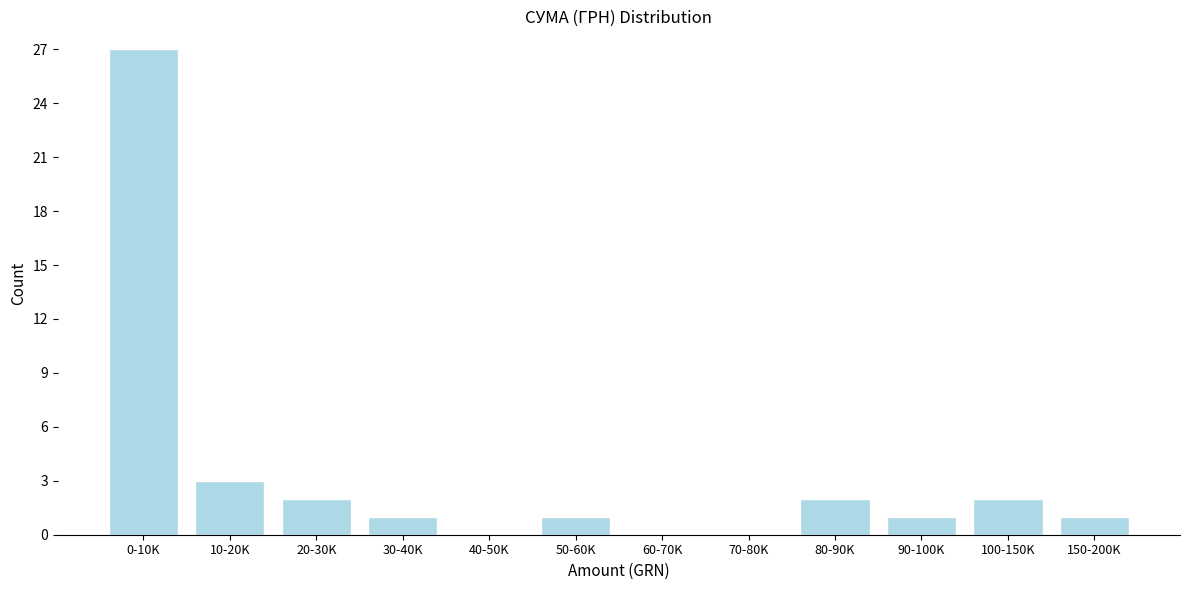

Reading left to right, extract all data points from this chart.

0-10K=27	10-20K=3	20-30K=2	30-40K=1	40-50K=0	50-60K=1	60-70K=0	70-80K=0	80-90K=2	90-100K=1	100-150K=2	150-200K=1